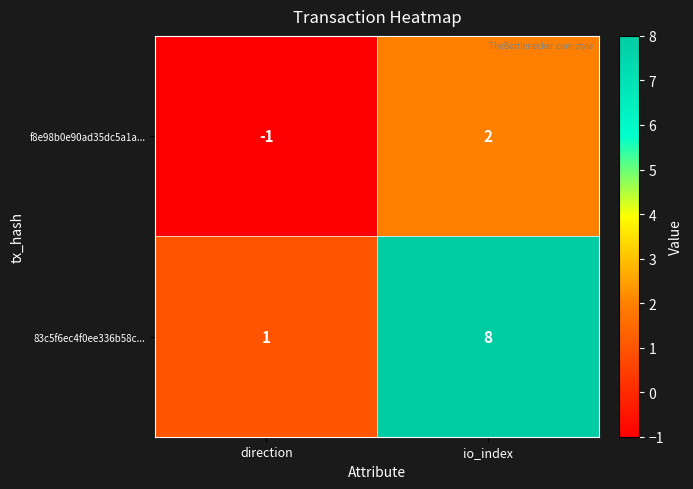

Where is f8e98b0e90ad35dc5a1a... nearest to the value 0?

direction